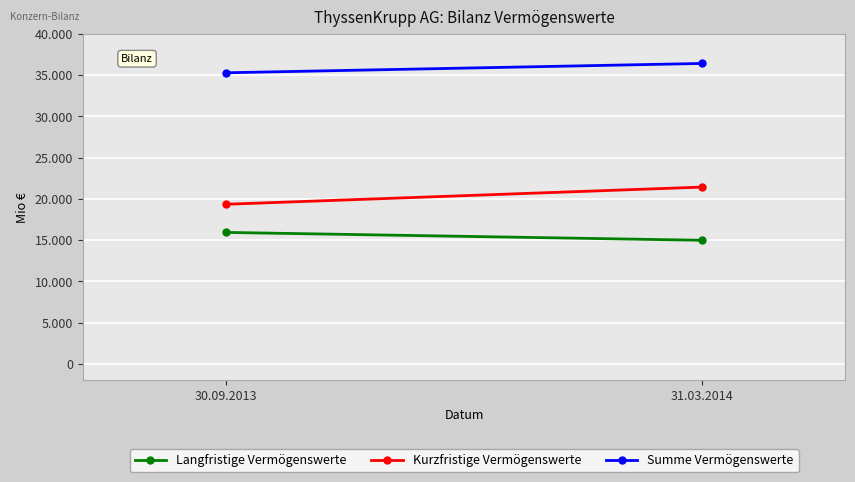

At how many categories does at least one series exceed 30041?

2